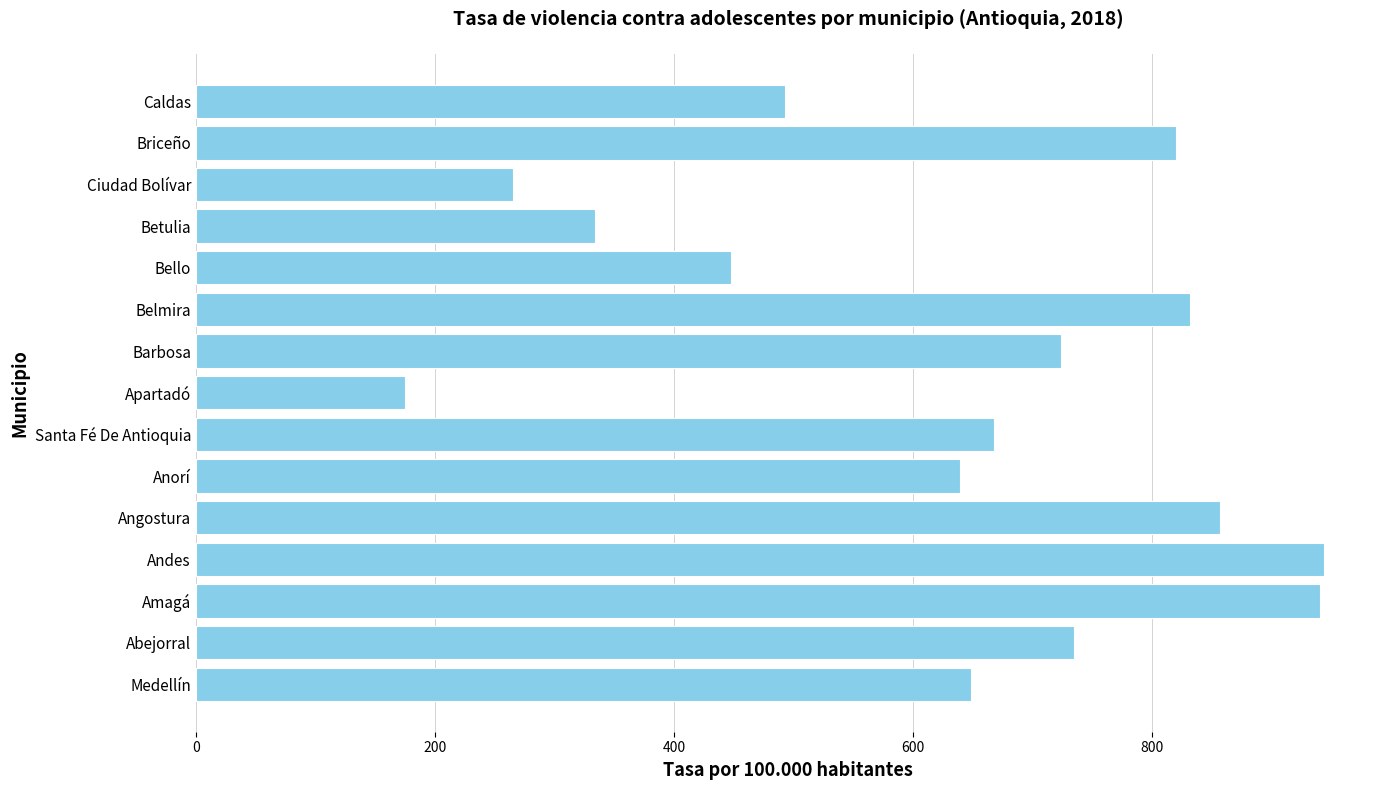

The chart shows a value of 639.0 at Anorí. True or false?

True